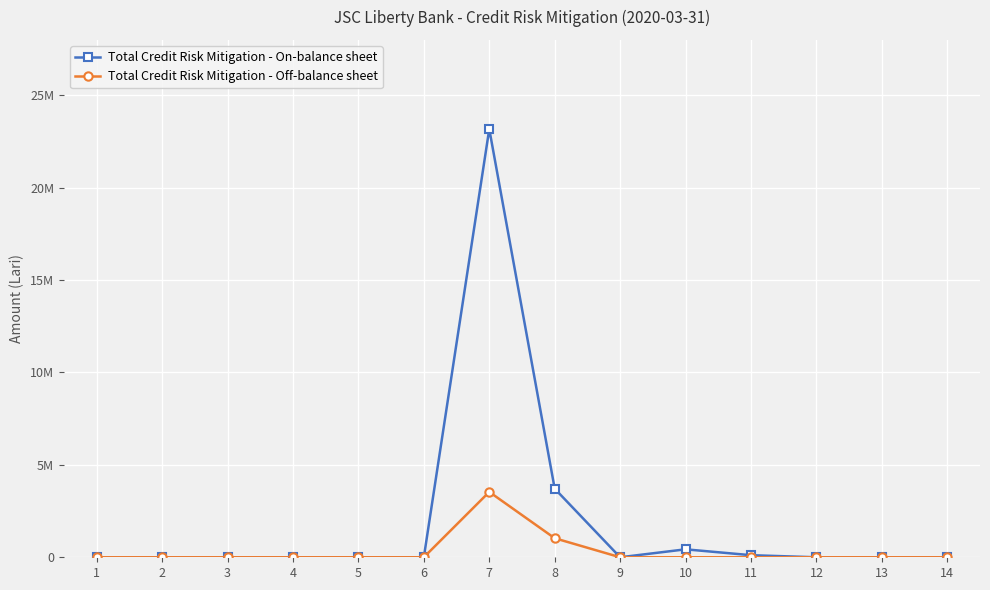

What is the difference between the maximum and minimum values in the Total Credit Risk Mitigation - On-balance sheet series?

23174407.0